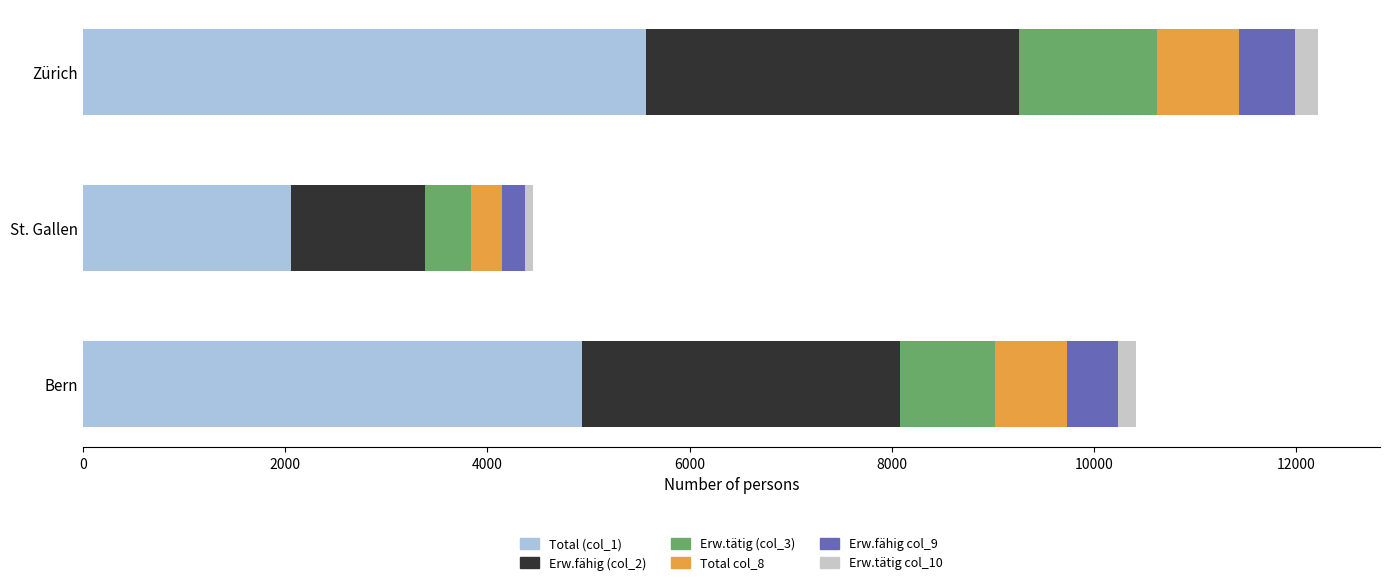

At which category is the sum across all series the highest?

Zürich